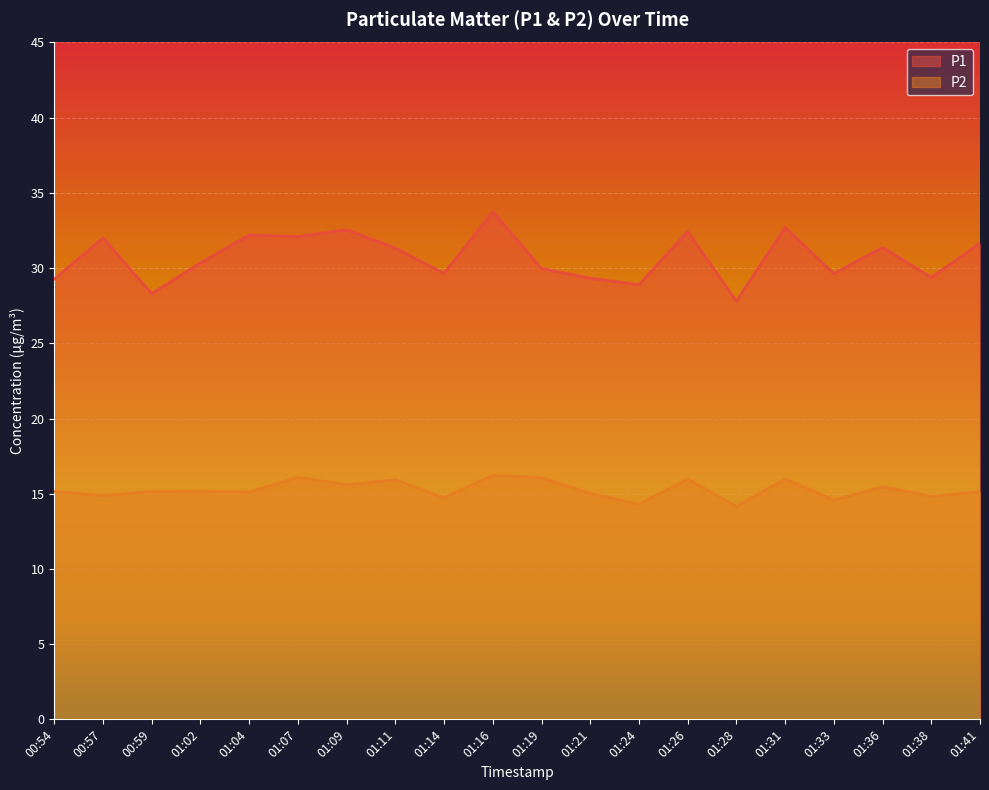

At 01:36, list the series in order from smallest to largest.

P2, P1